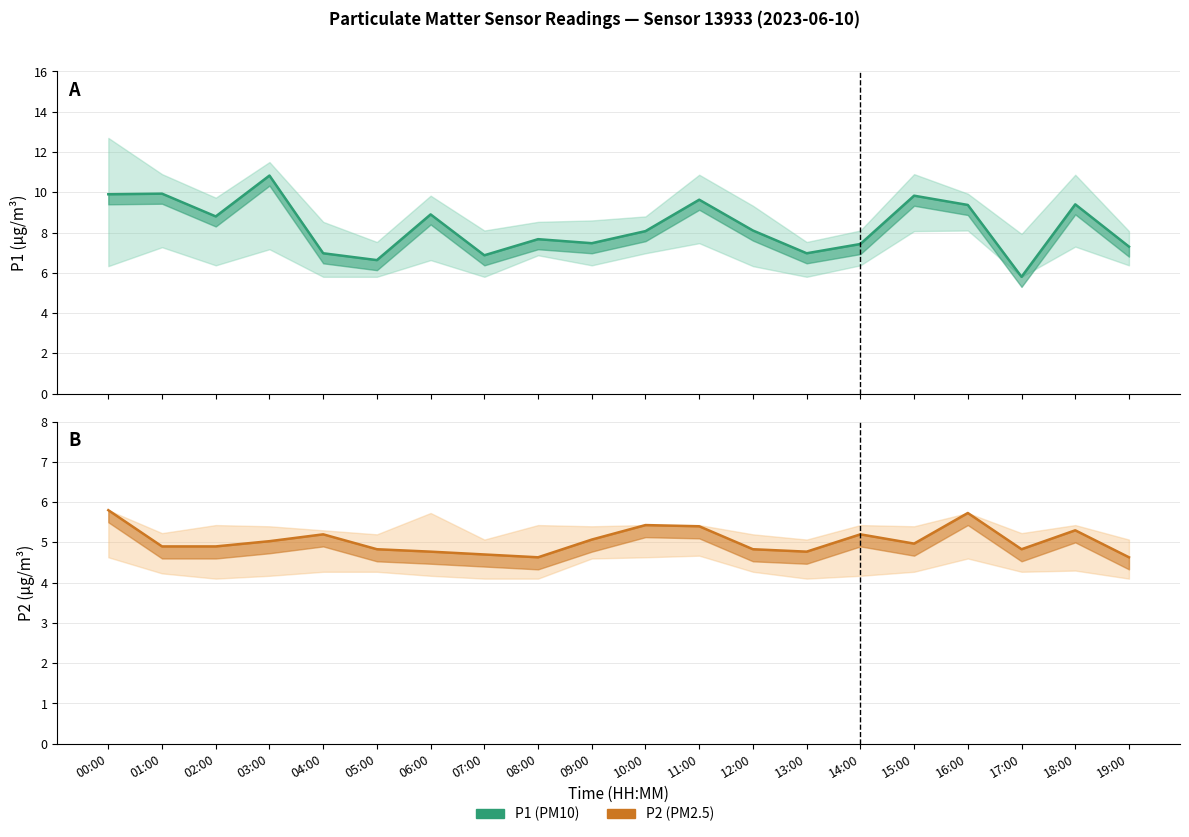

What is the label of the 12th point from the right?

08:00